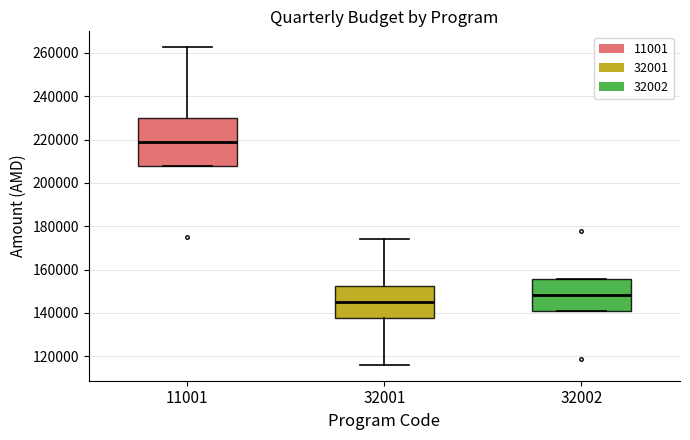

Reading left to right, transcribe this box plot: for each box, give where its median line is, the range the box spans, and where its two whiskers end, as read against the y-axis. The values are not printed on the chart, so give them approximately, as read against the axis.

11001: median 218000, box 208000 to 230000, whiskers 208000 to 262000
32001: median 146000, box 138000 to 152000, whiskers 116000 to 174000
32002: median 148000, box 140000 to 156000, whiskers 140000 to 156000